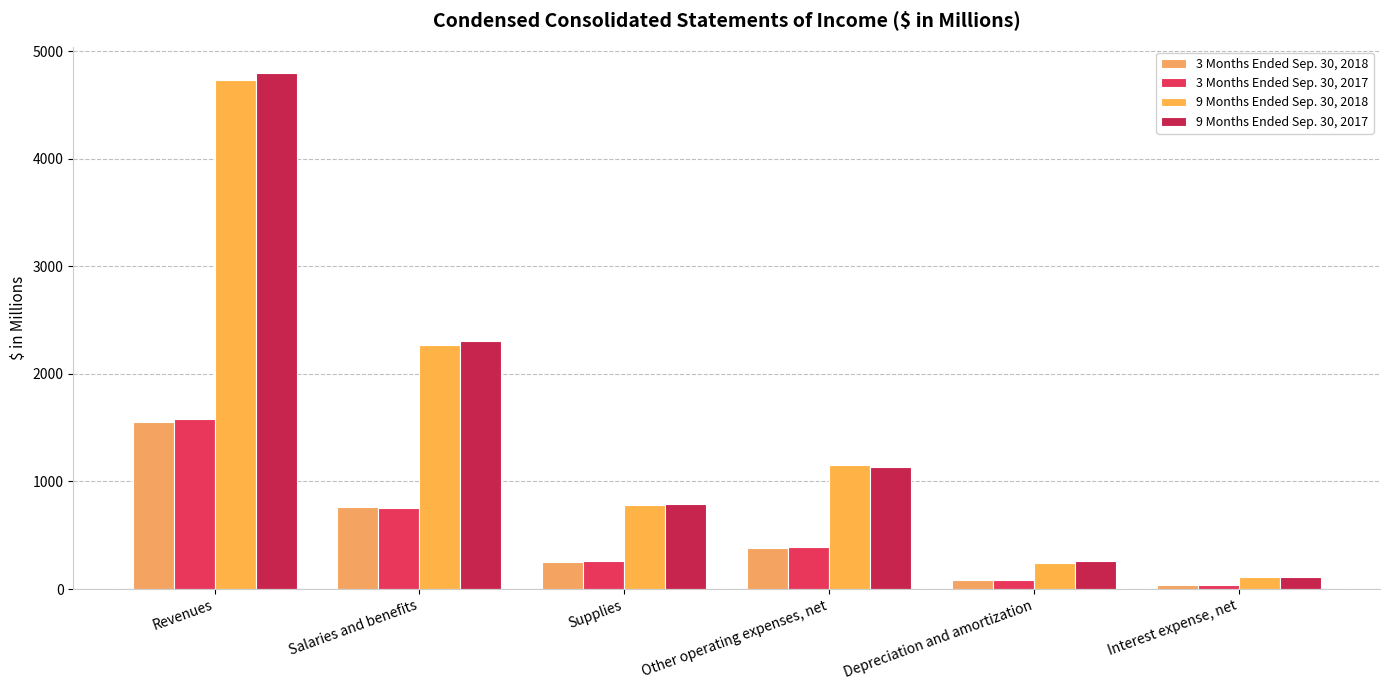

List the labels in order of 3 Months Ended Sep. 30, 2018 value, smallest first.

Interest expense, net, Depreciation and amortization, Supplies, Other operating expenses, net, Salaries and benefits, Revenues